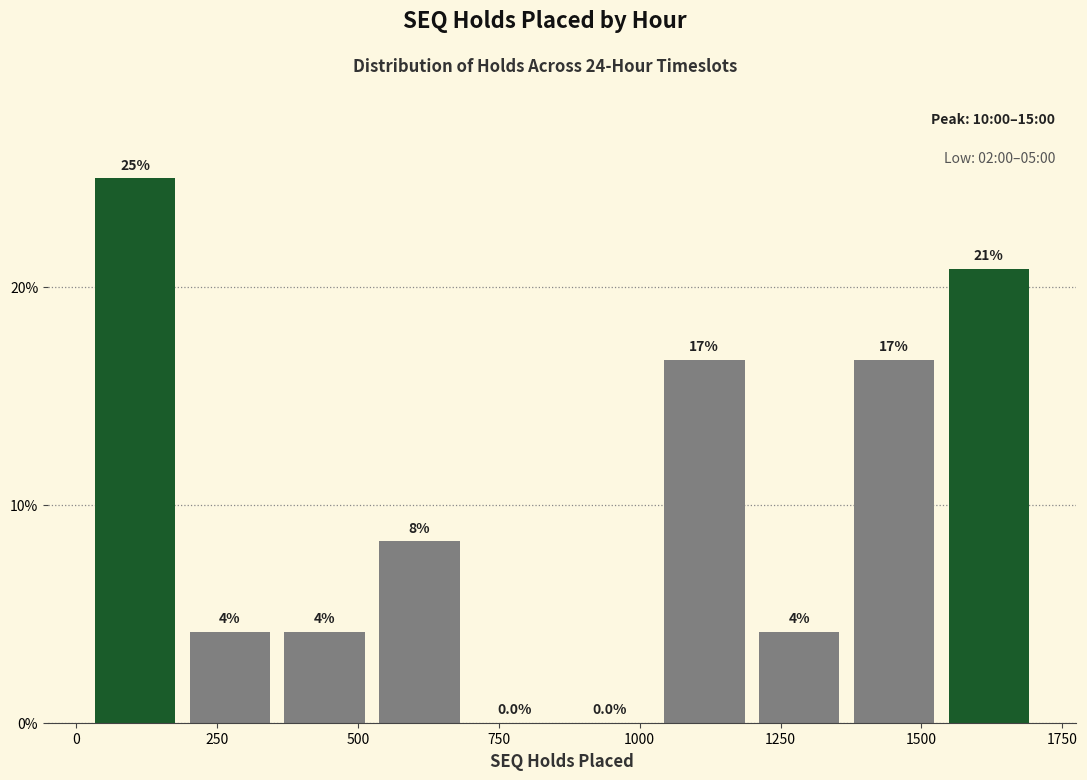

Around what value on the x-axis is the tallest bar? Give the approximate position of its centre, as read against the axis.

100